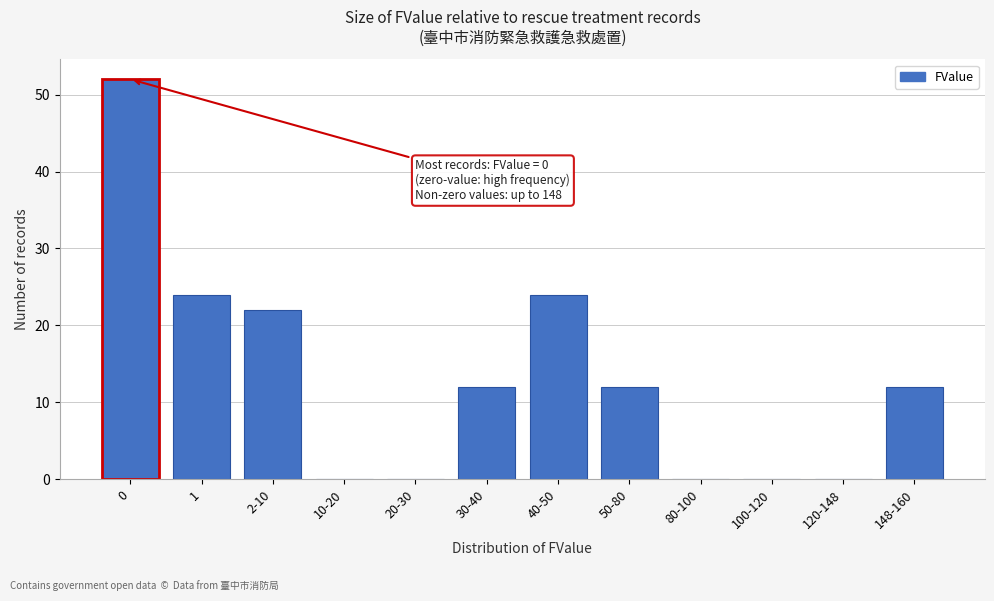

Reading right to left, transcribe all the data shown in this chart.

148-160=12	120-148=0	100-120=0	80-100=0	50-80=12	40-50=24	30-40=12	20-30=0	10-20=0	2-10=22	1=24	0=52